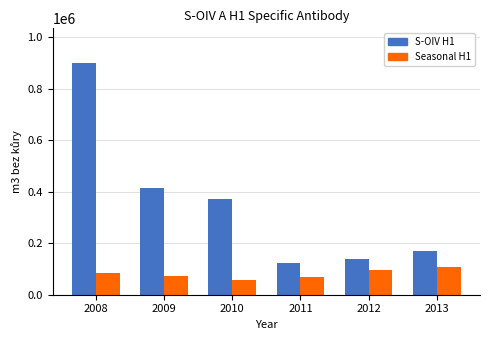

What is the spread (max minus min) of values at 2010?

312911